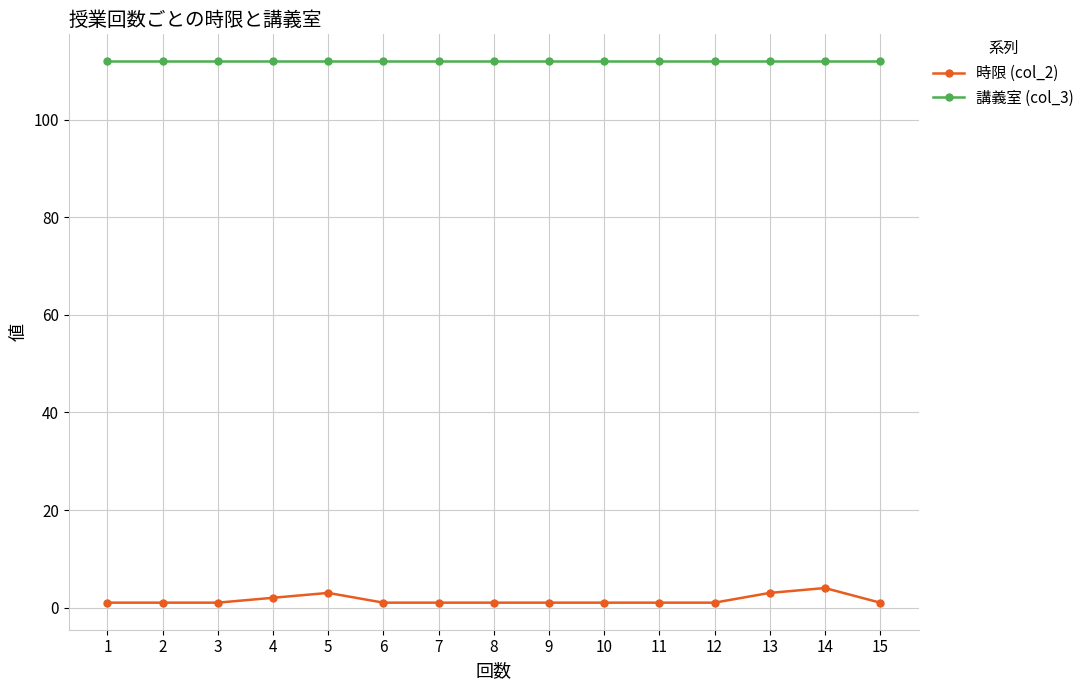

Where is 時限 (col_2) nearest to the value 2?

4